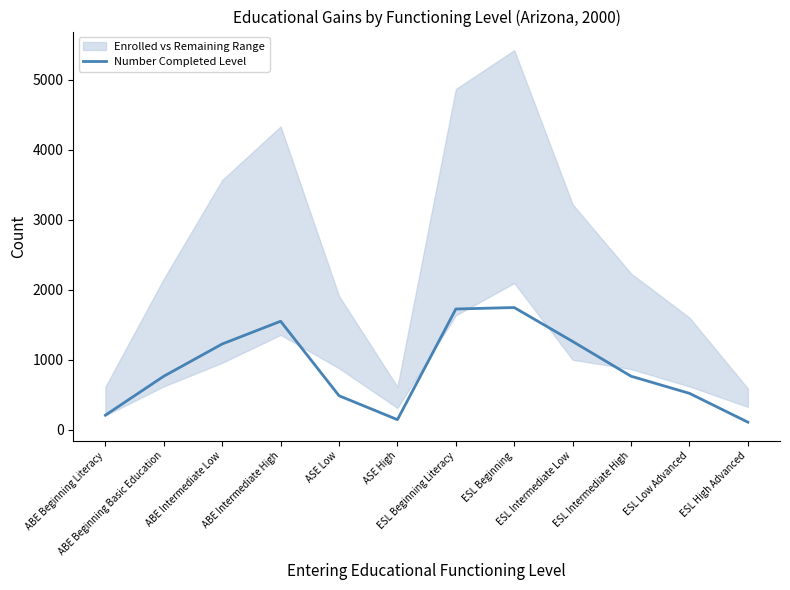

What is the minimum value shown in the chart?

107